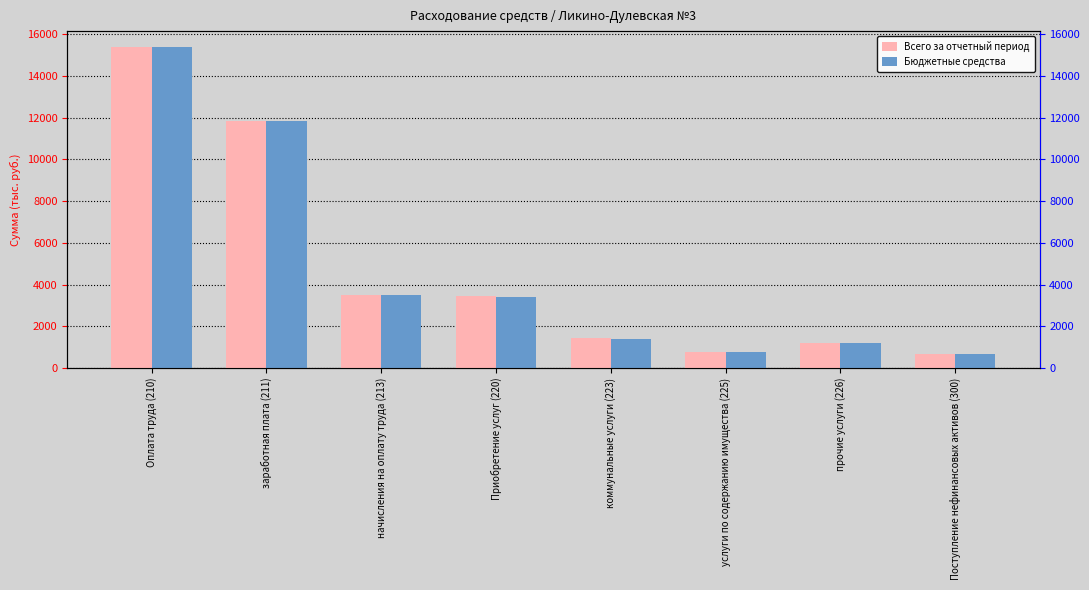

What is the difference between the maximum and second lowest values in the Всего за отчетный период series?

14636.1